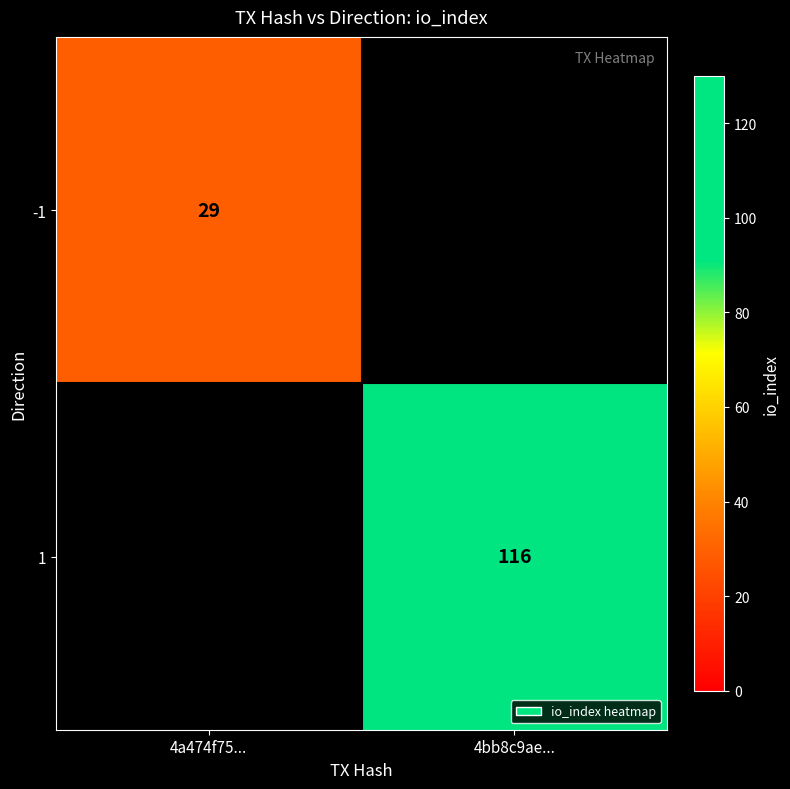

True or false: -1 has a value of 29 at 4a474f75....

True